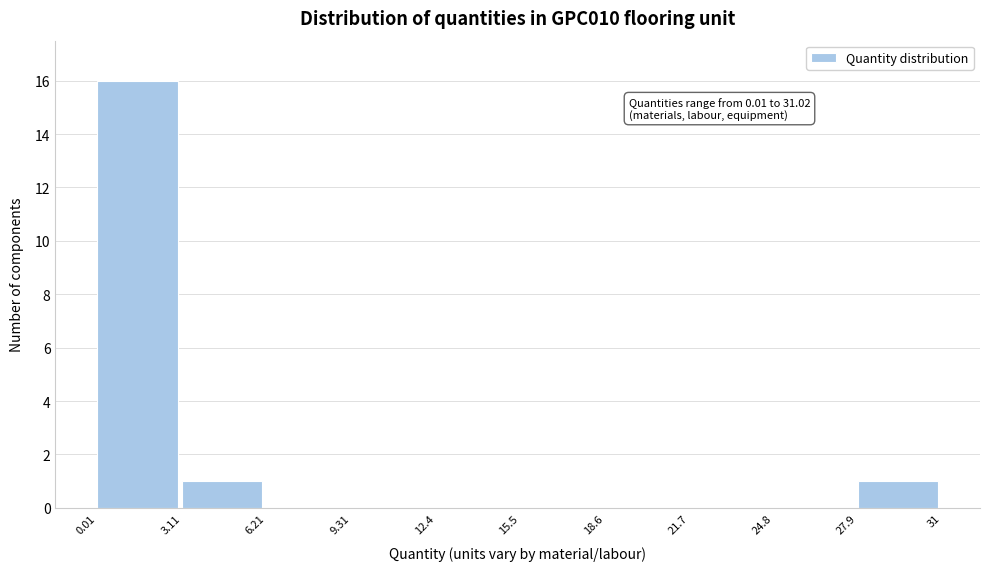

Which range on the x-axis has the tallest bar?

0.01 to 3.11